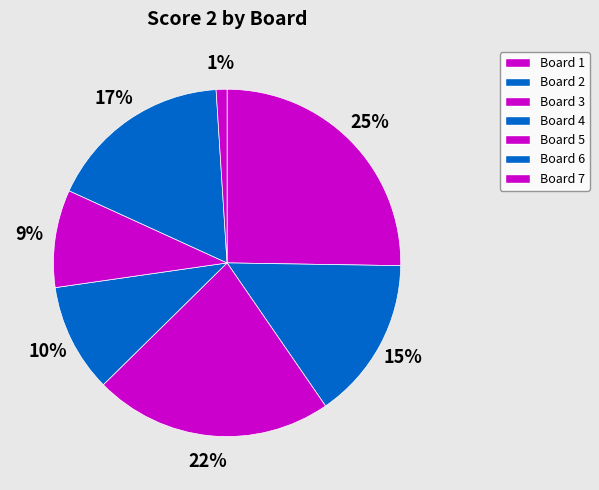

True or false: Board 2 accounts for 15% of the total.

True